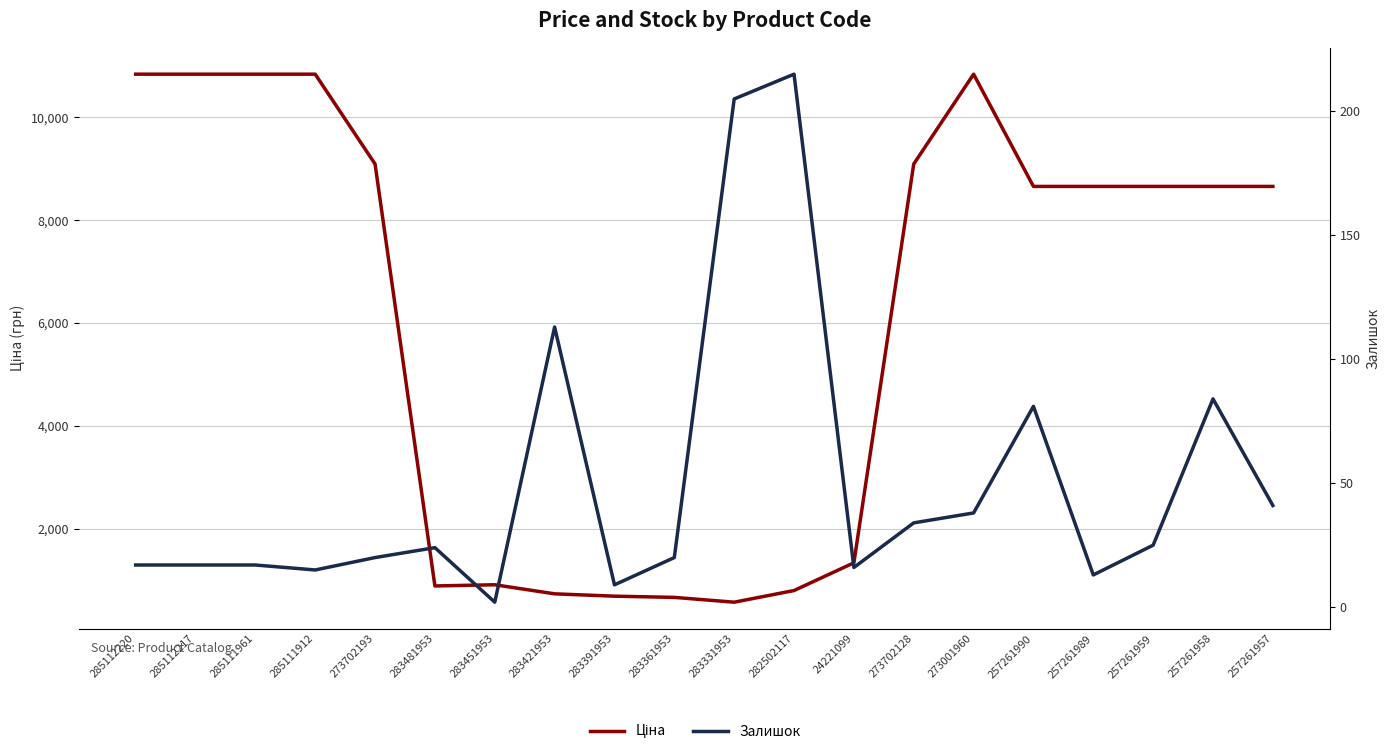

Rank the series by their average value, from highest to lowest.

Ціна, Залишок